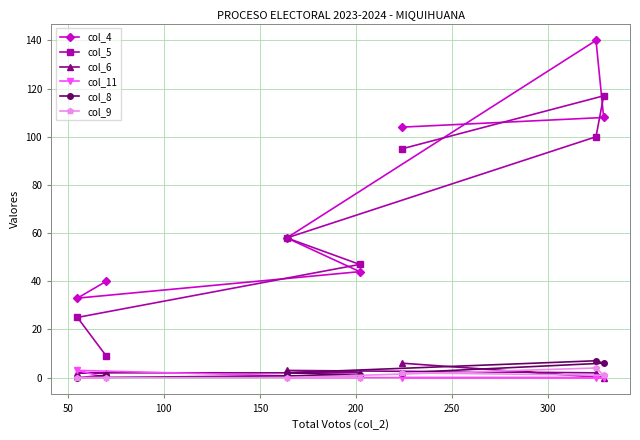

Which series has the largest total across all categories?

col_4